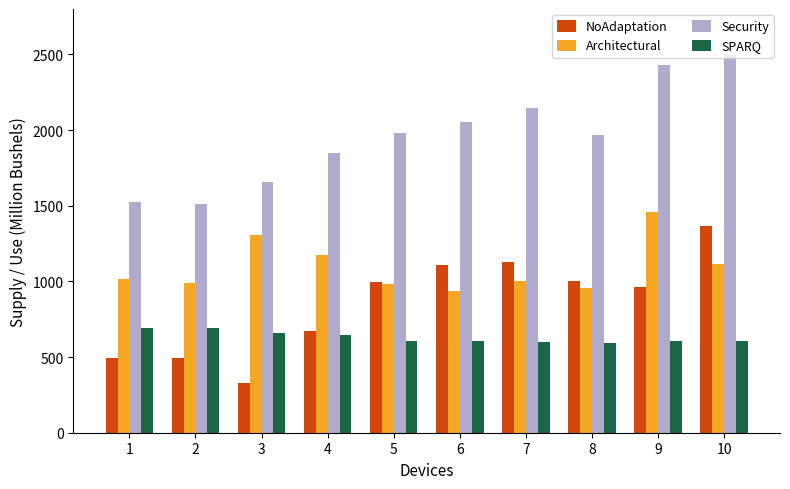

What is the maximum value for SPARQ?

695